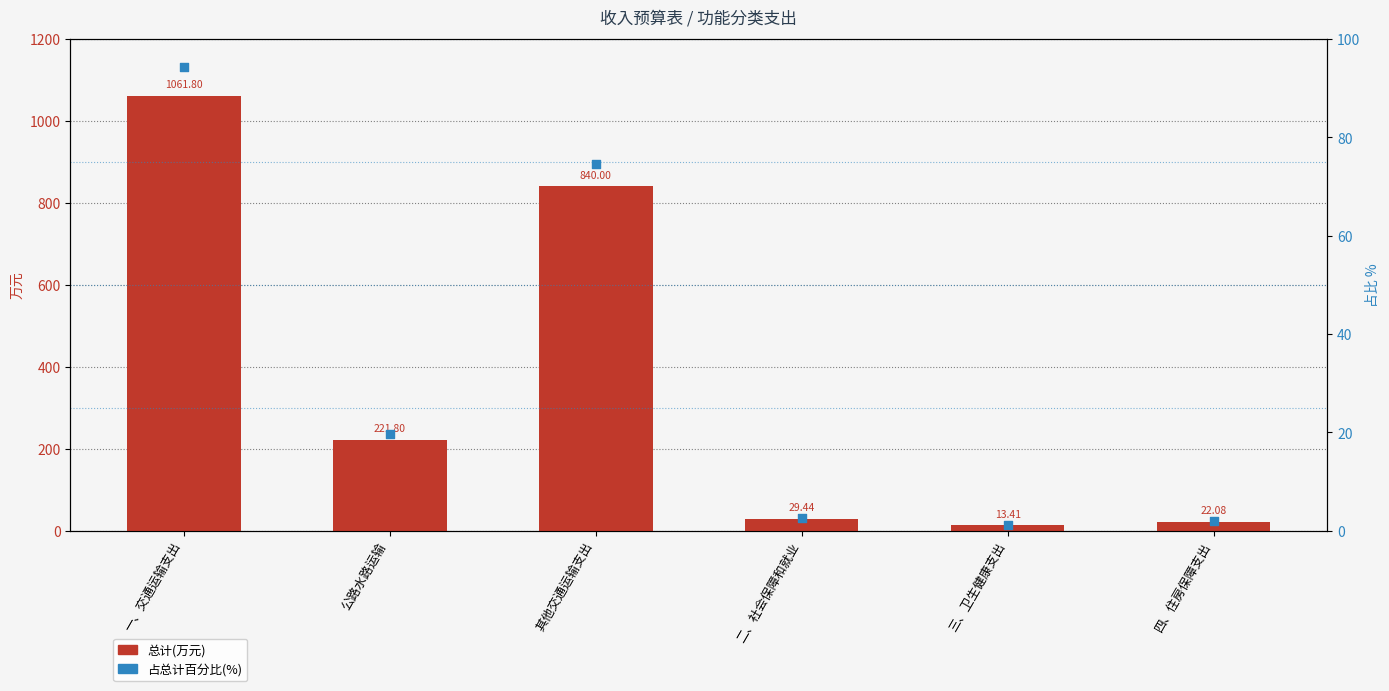

Which series has the widest spread of Y values?

总计(万元)